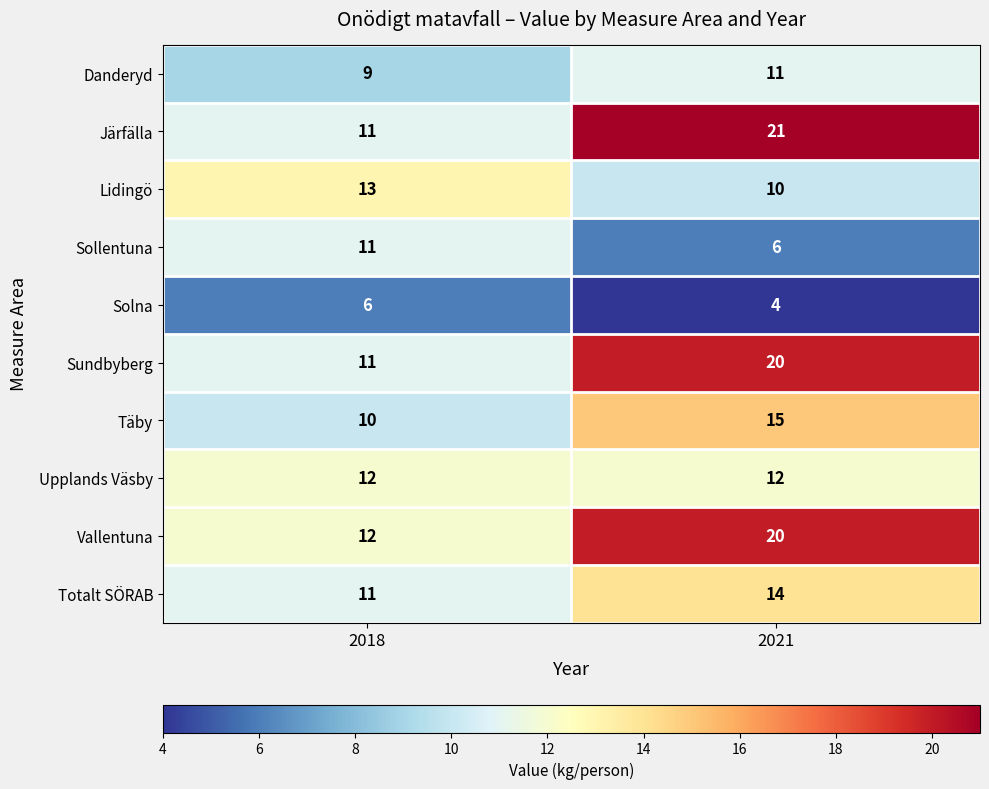

Which series has the largest range (max minus min)?

Järfälla